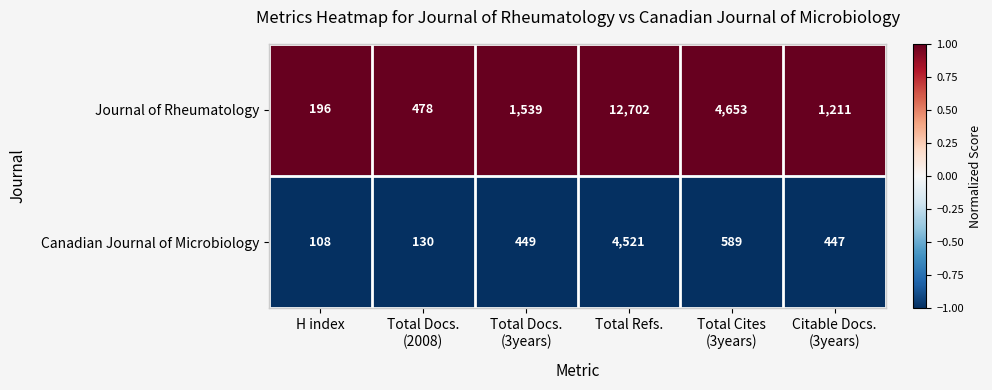

What is the approximate value of Canadian Journal of Microbiology at H index?

108